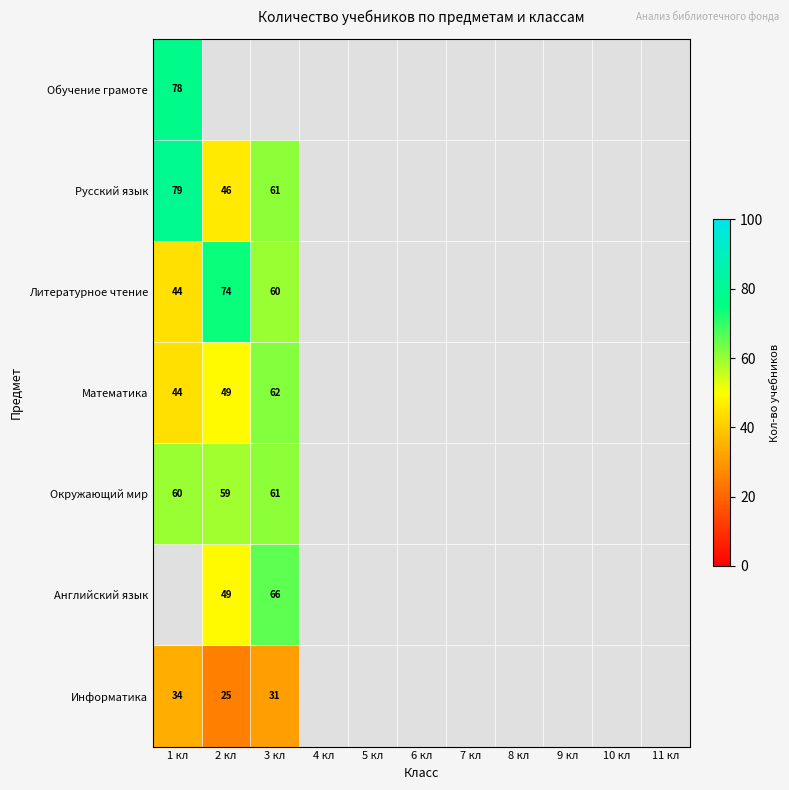

The value of Окружающий мир at 2 кл is 38. True or false?

False